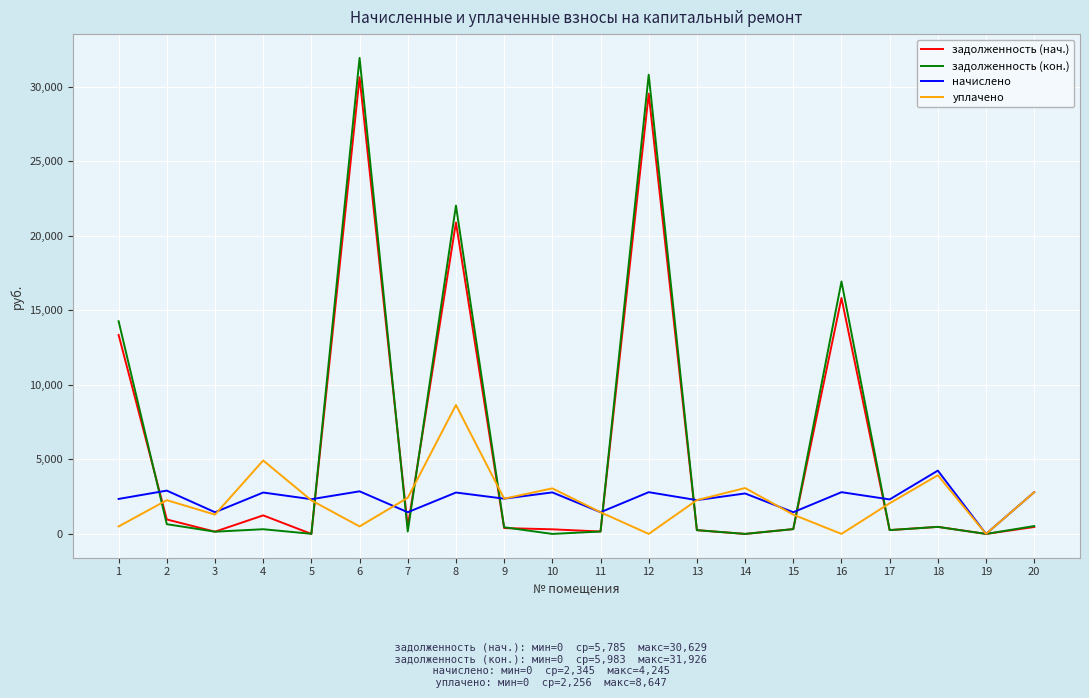

Between 7 and 16, which series saw the biggest shift?

задолженность (кон.)